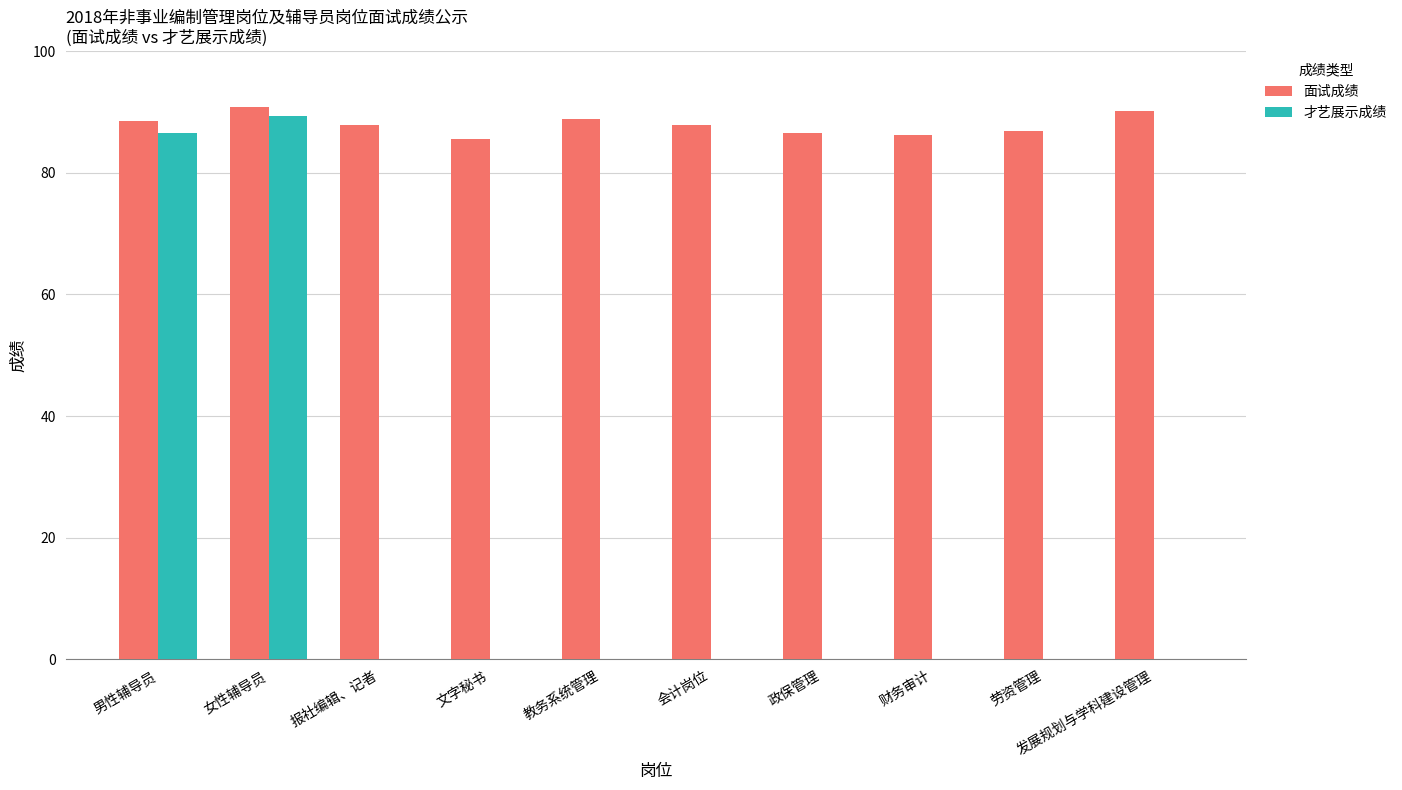

The 面试成绩 series shows 85.6 at 文字秘书. True or false?

True